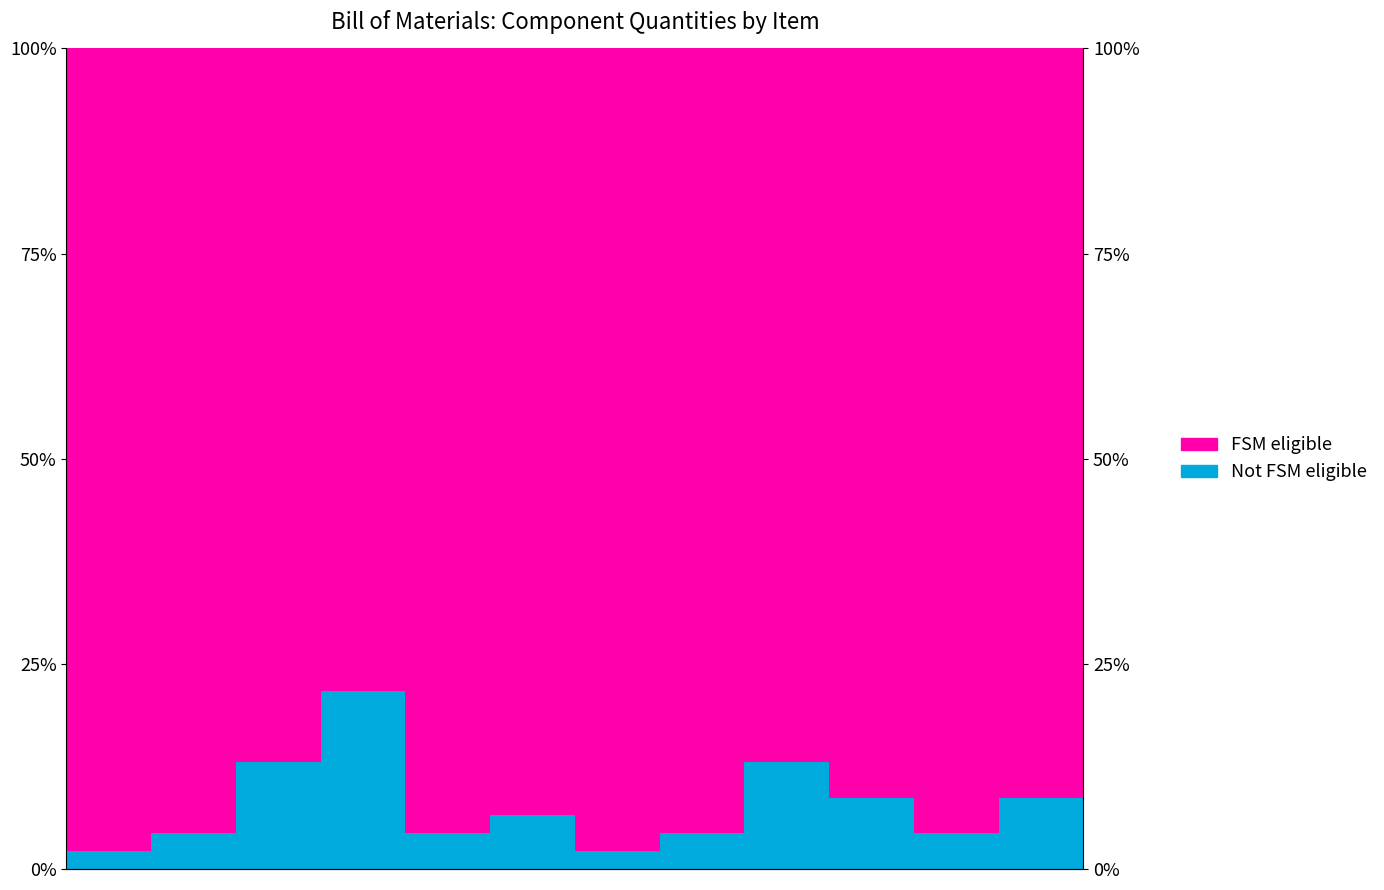

True or false: Not FSM eligible and FSM eligible intersect in this chart.

False